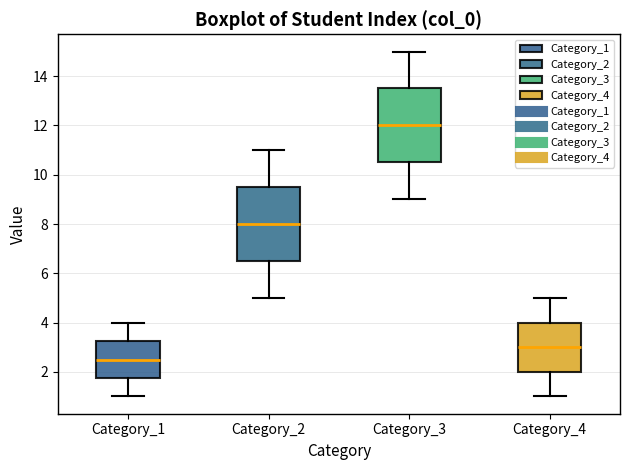

Reading left to right, transcribe this box plot: for each box, give where its median line is, the range the box spans, and where its two whiskers end, as read against the y-axis. The values are not printed on the chart, so give them approximately, as read against the axis.

Category_1: median 2.6, box 1.8 to 3.2, whiskers 1.0 to 4.0
Category_2: median 8.0, box 6.6 to 9.6, whiskers 5.0 to 11.0
Category_3: median 12.0, box 10.6 to 13.6, whiskers 9.0 to 15.0
Category_4: median 3.0, box 2.0 to 4.0, whiskers 1.0 to 5.0